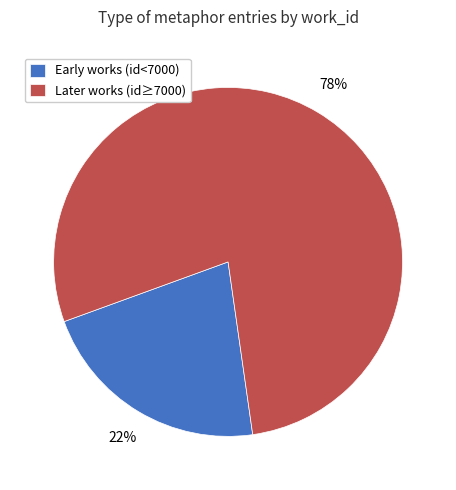

To the nearest percent, what is the combined percentage of Early works (id<7000) and Later works (id≥7000)?

100%